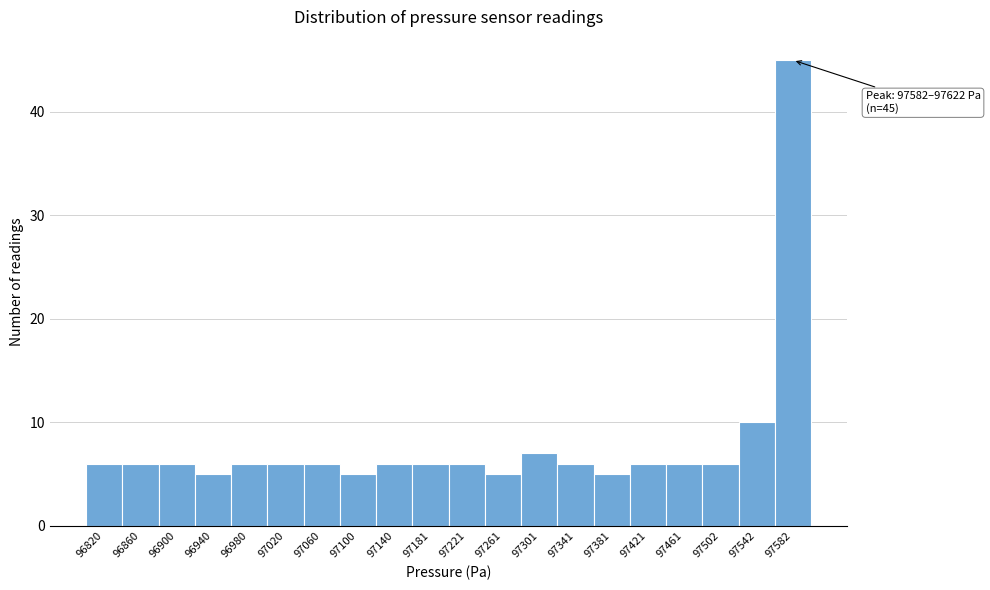

Reading right to left, what are all the values shown in this chart?

45	10	6	6	6	5	6	7	5	6	6	6	5	6	6	6	5	6	6	6